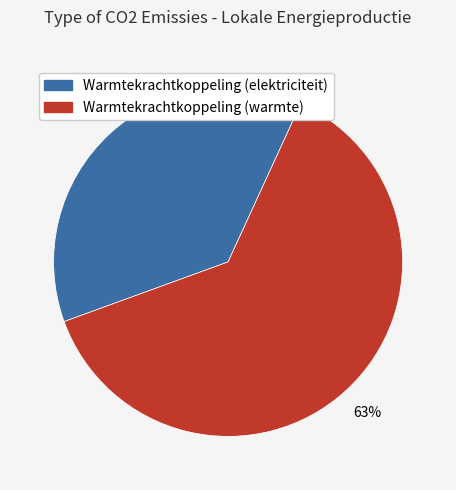

The Warmtekrachtkoppeling (warmte) slice represents 63% of the pie. True or false?

True